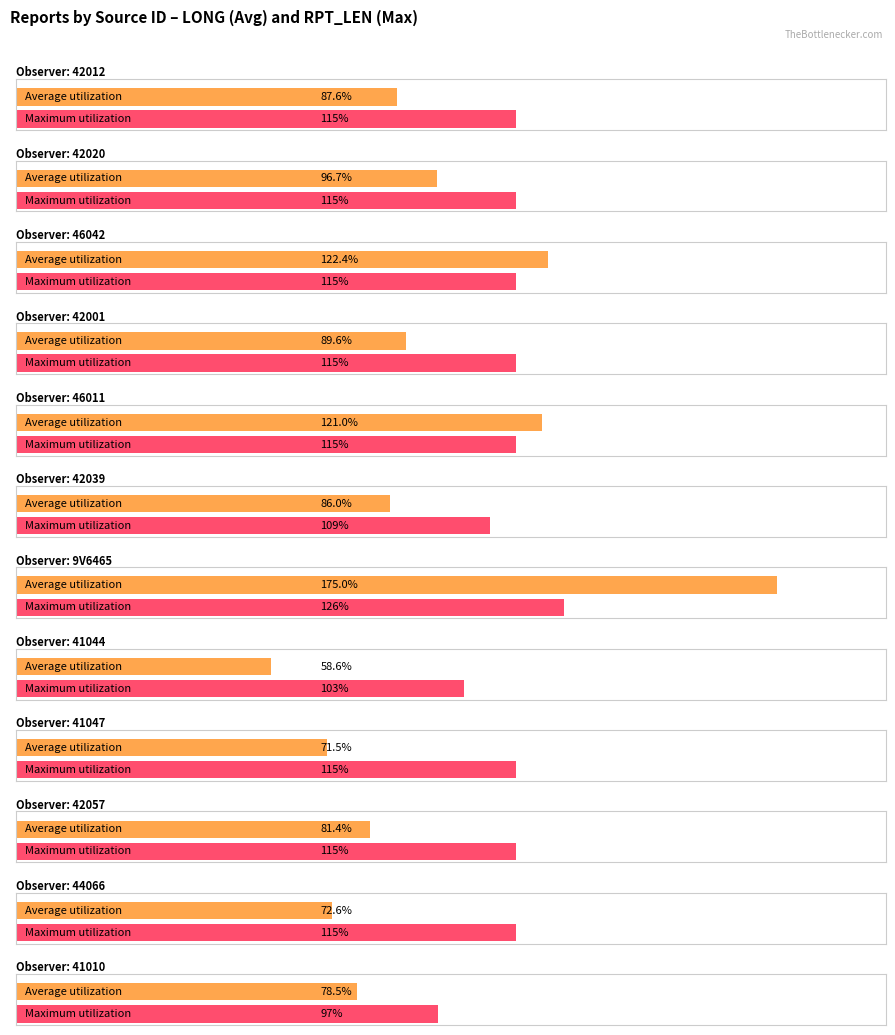

What are all the series names shown in the legend?

Average utilization, Maximum utilization